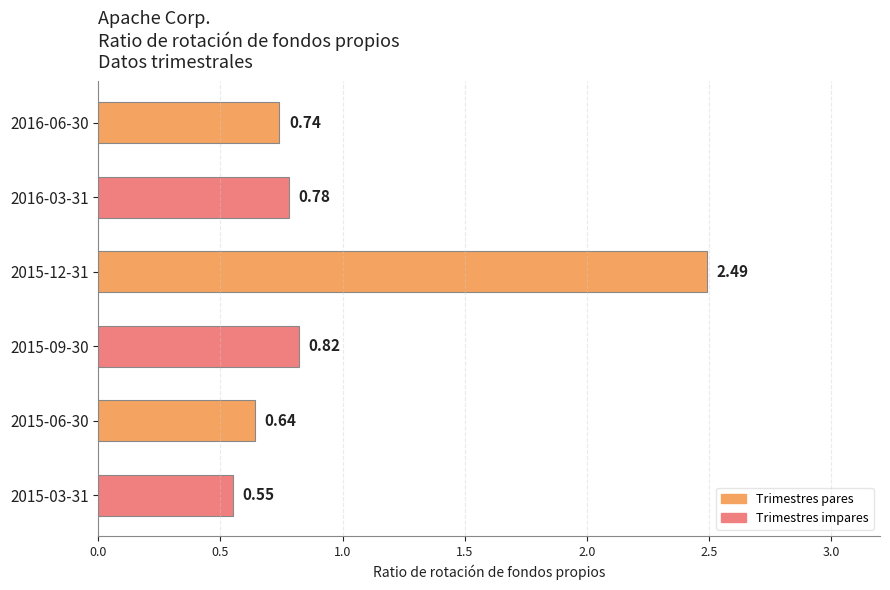

List the labels in order of value, largest first.

2015-12-31, 2015-09-30, 2016-03-31, 2016-06-30, 2015-06-30, 2015-03-31